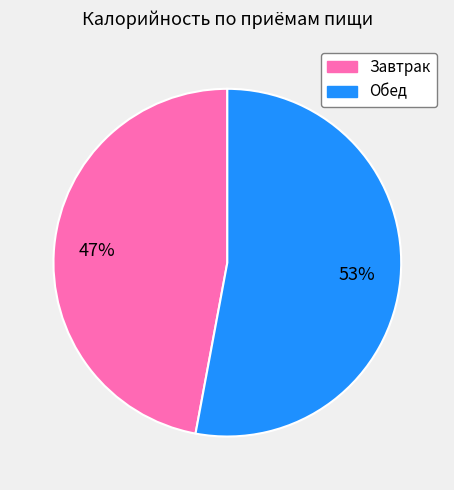

Which category has the biggest portion of the pie?

Обед